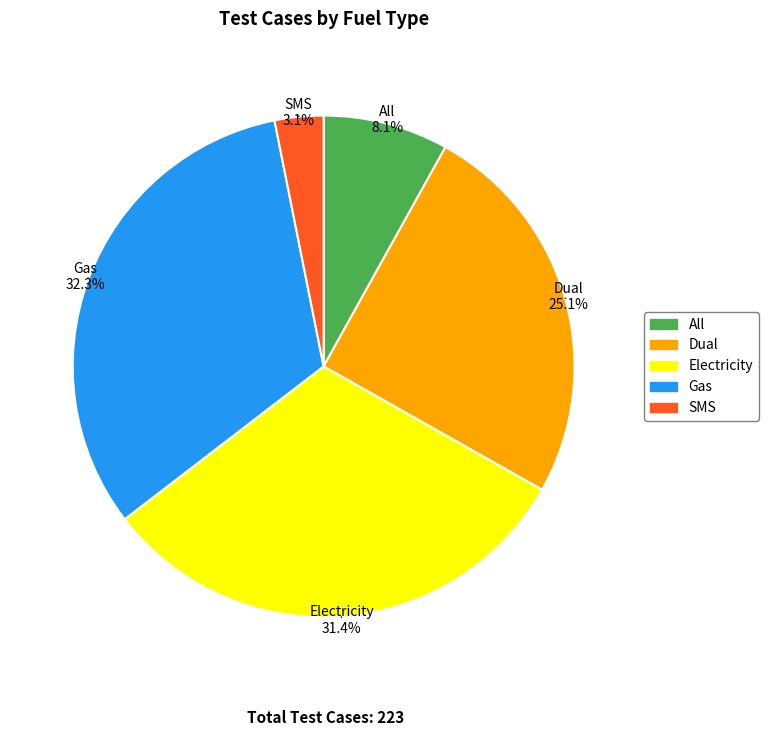

What is the total percentage of Gas and Electricity?

63.7%